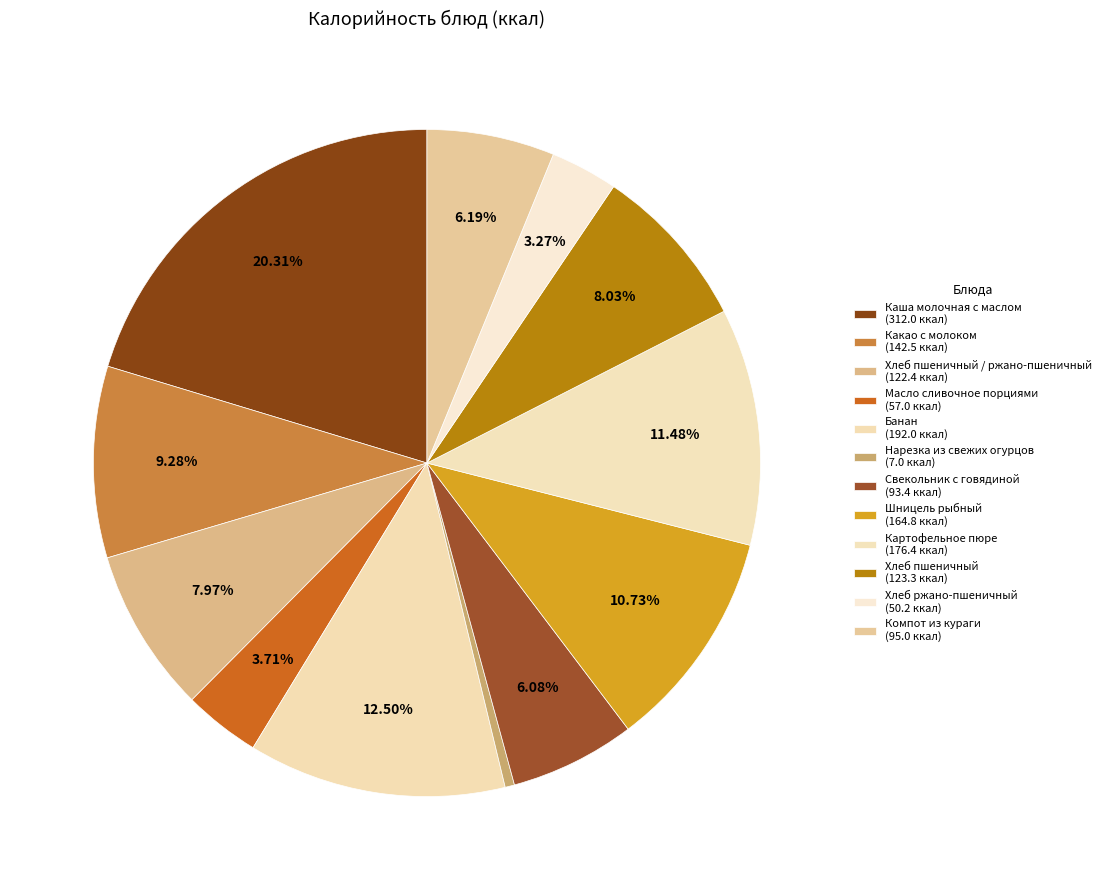

Count the number of slices in the pie.

12